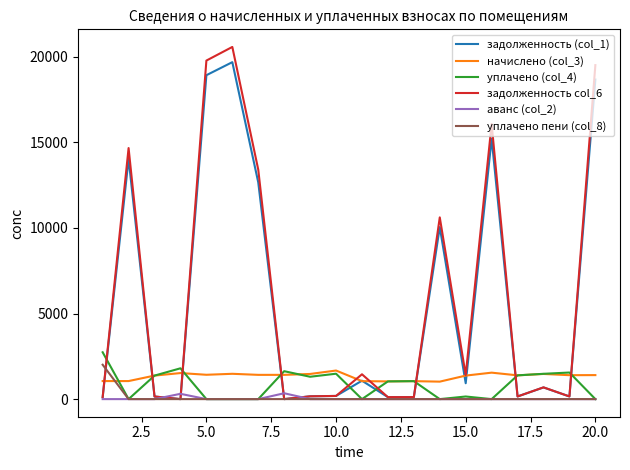

Does the chart display data point markers on the line(s)?

No